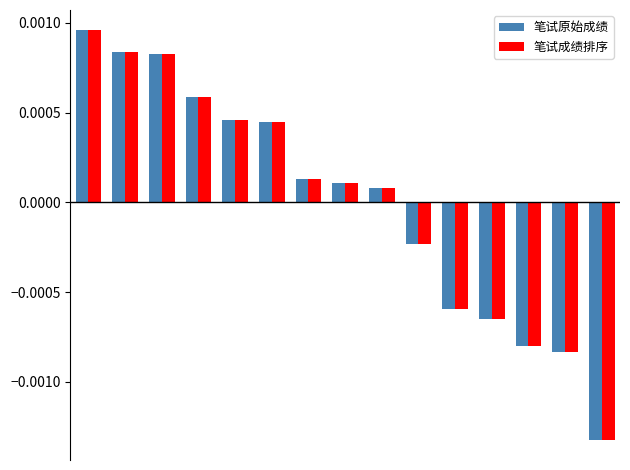

At how many categories does at least one series exceed 0?

9